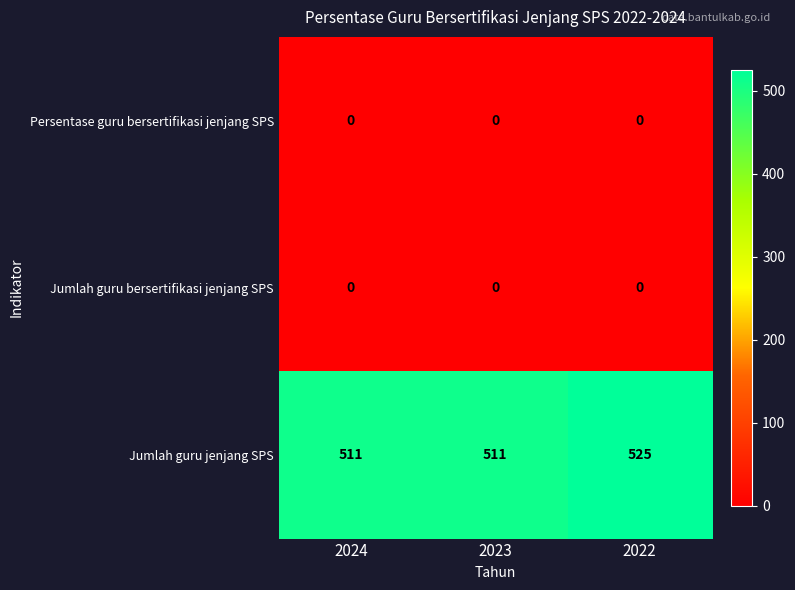

Which series has the largest total across all categories?

Jumlah guru jenjang SPS